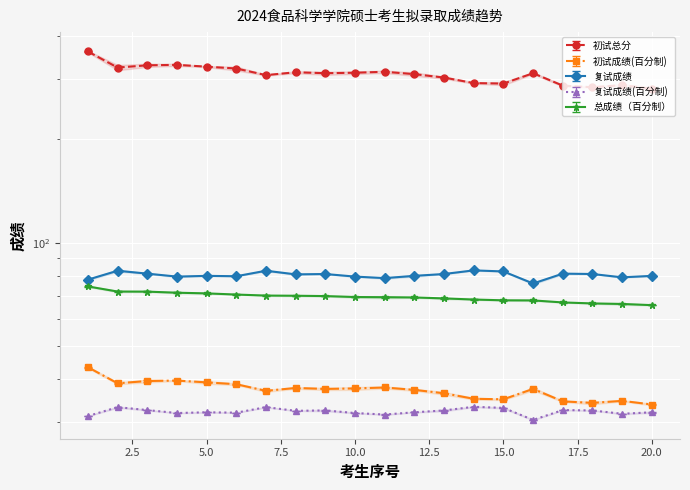

Where does the 复试成绩(百分制) series first go above 32?

2